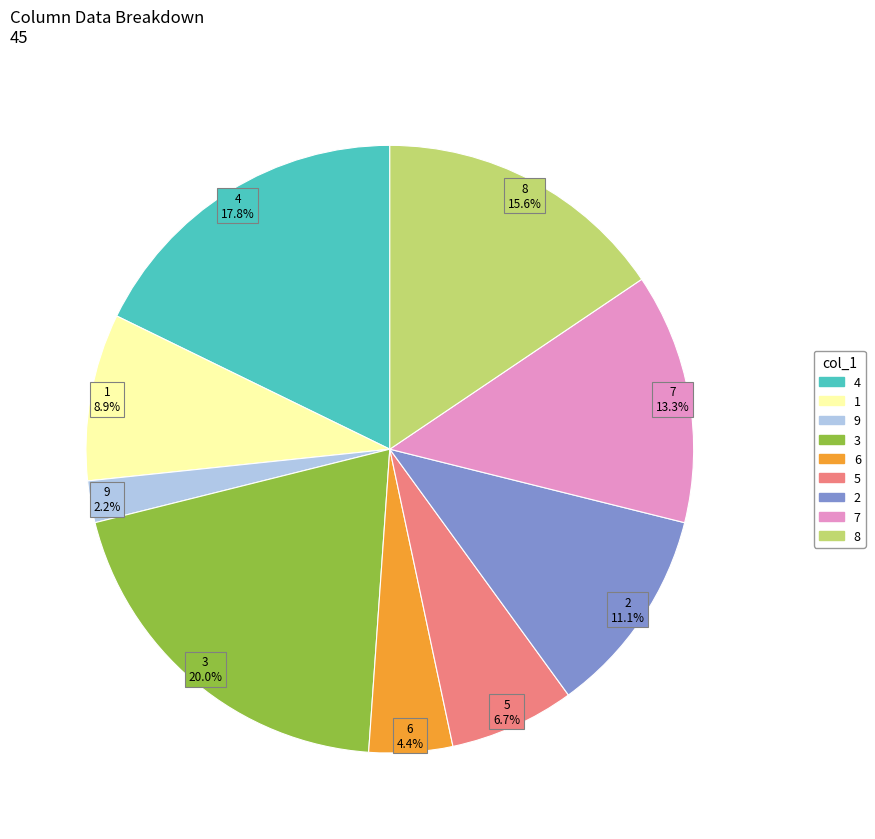

How many slices are in this pie chart?

9